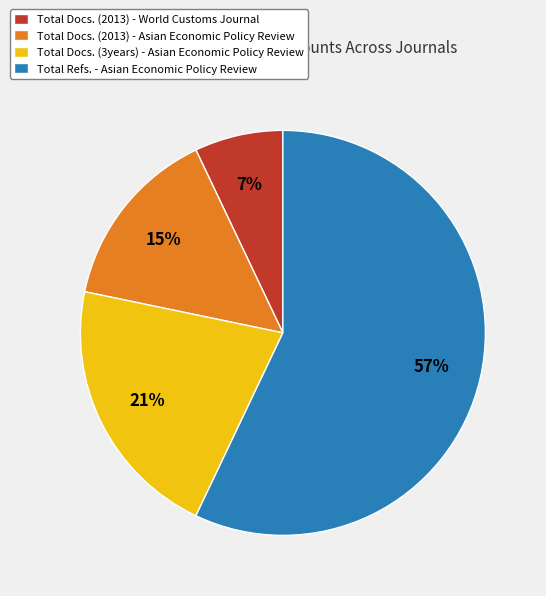

To the nearest percent, what portion does Total Docs. (3years) - Asian Economic Policy Review represent?

21%